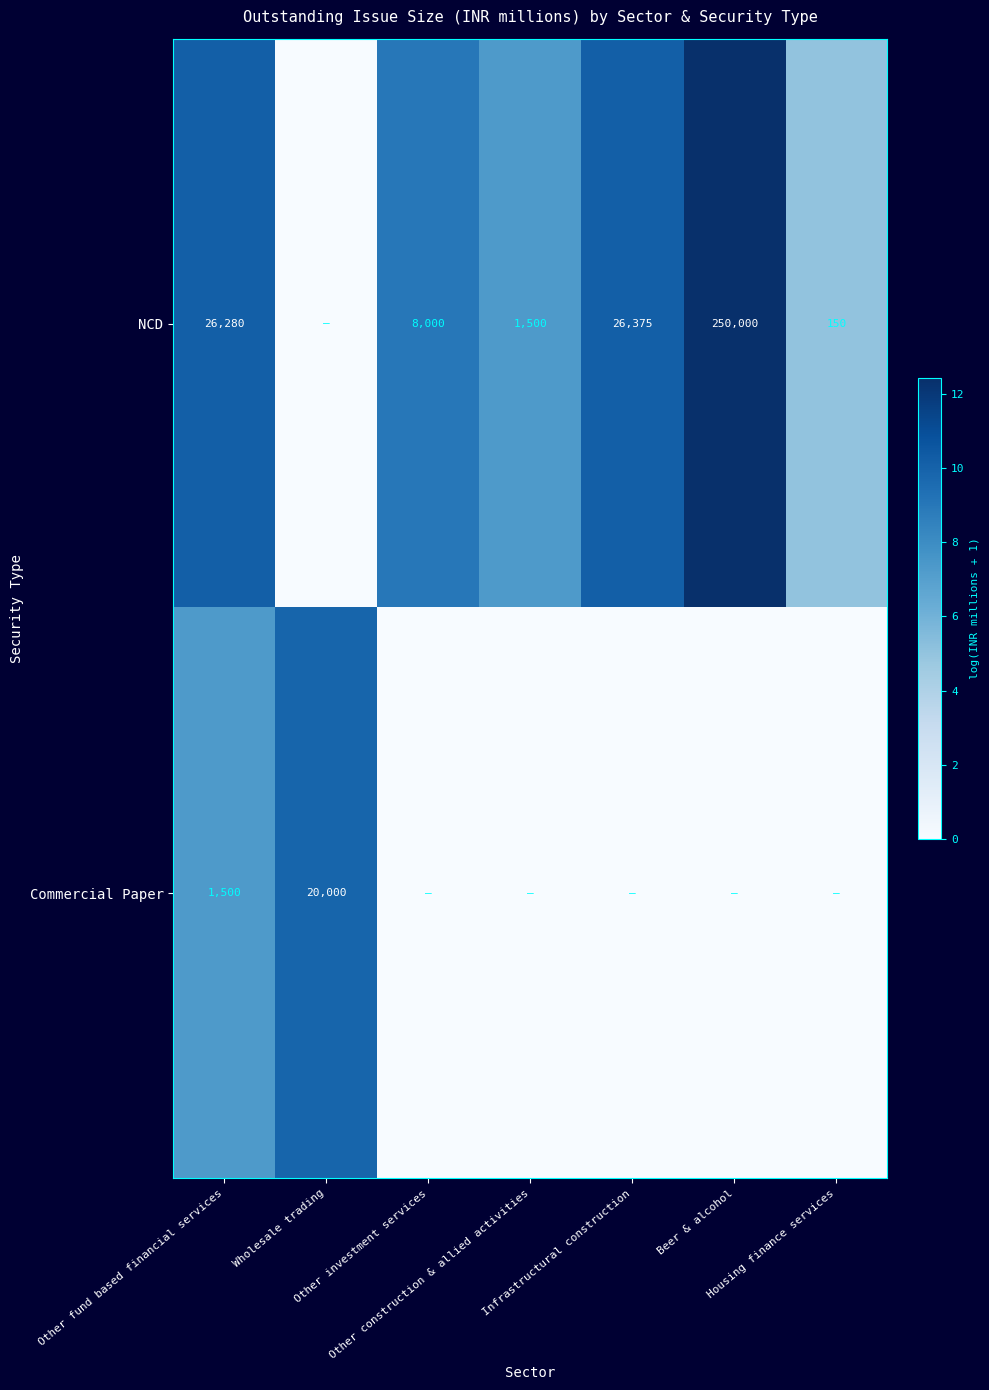

What is the difference between the highest and lowest values at Wholesale trading?

9.9